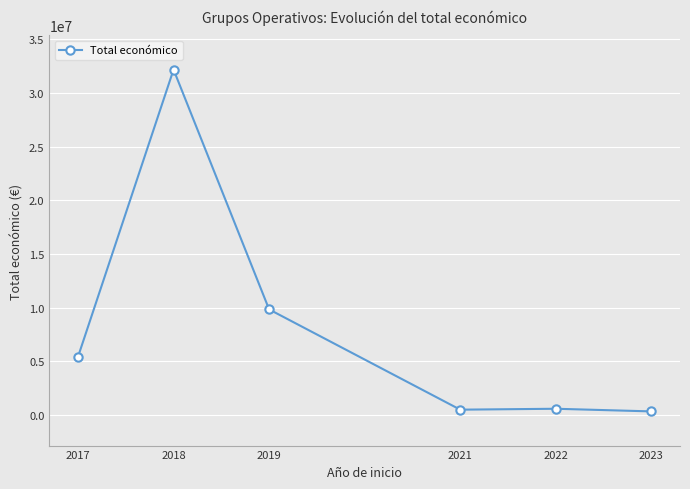

What is the difference between the values at 2017 and 2021?

4920360